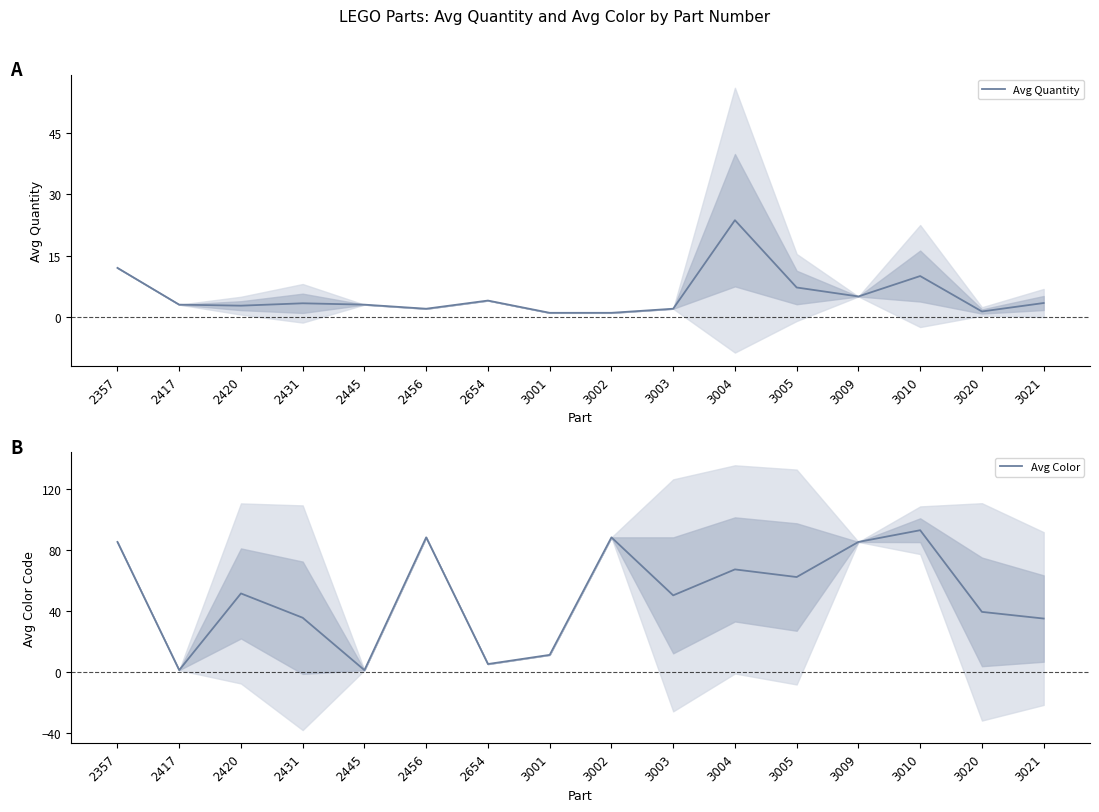

How many intersections are there between Avg Color and Avg Quantity?

4